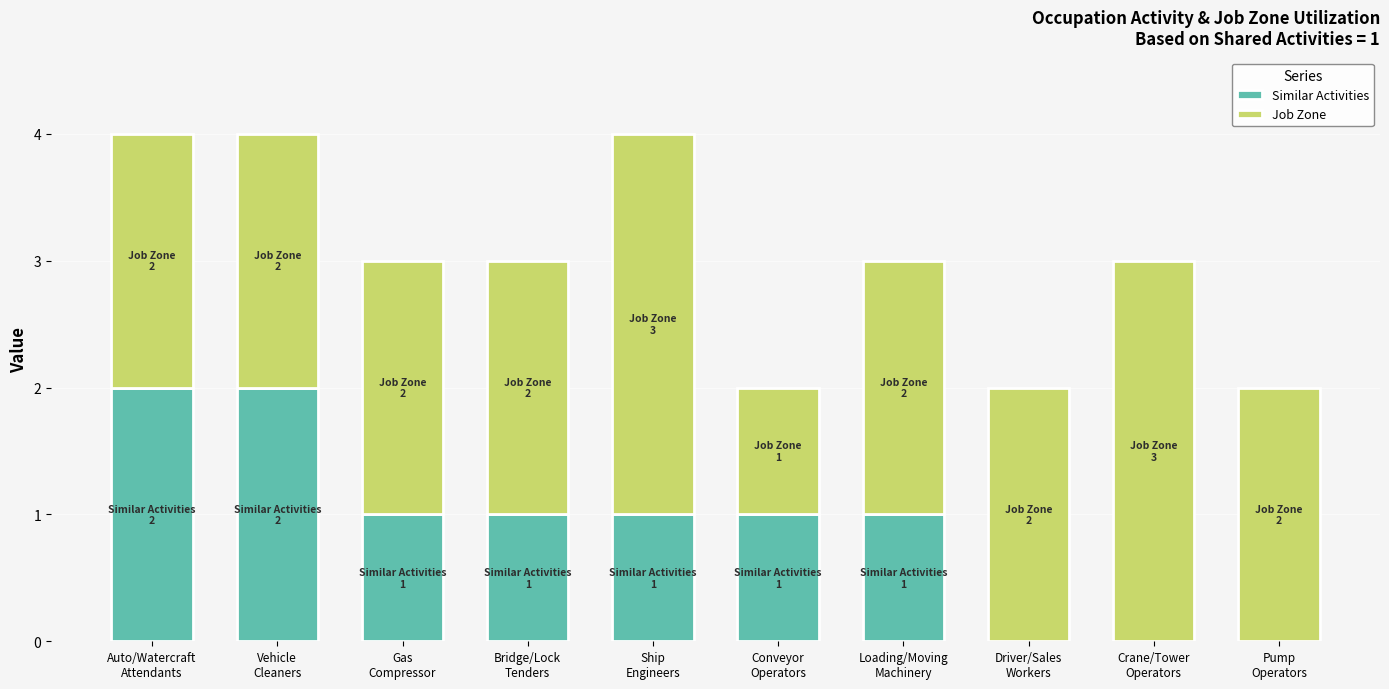

How many Similar Activities values are between 0 and 1?

8